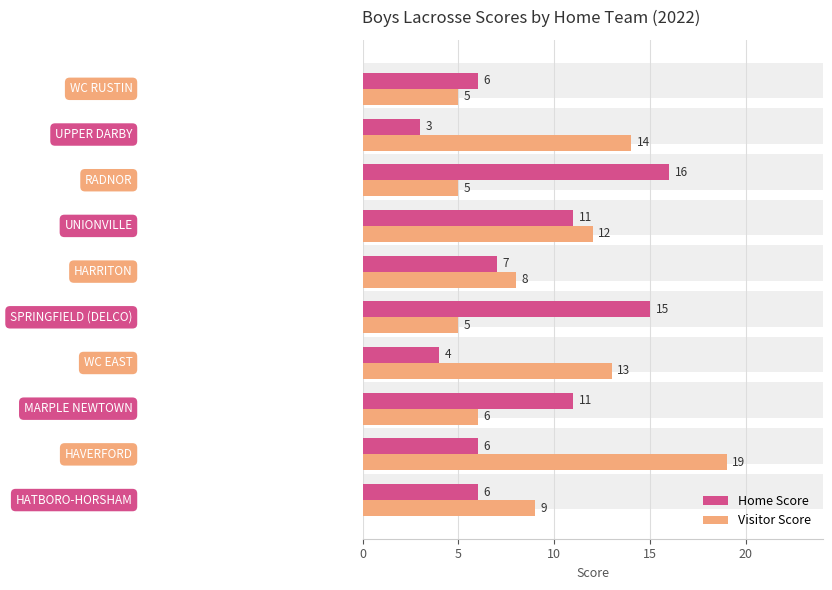

How many data points in Home Score are above 7?

4